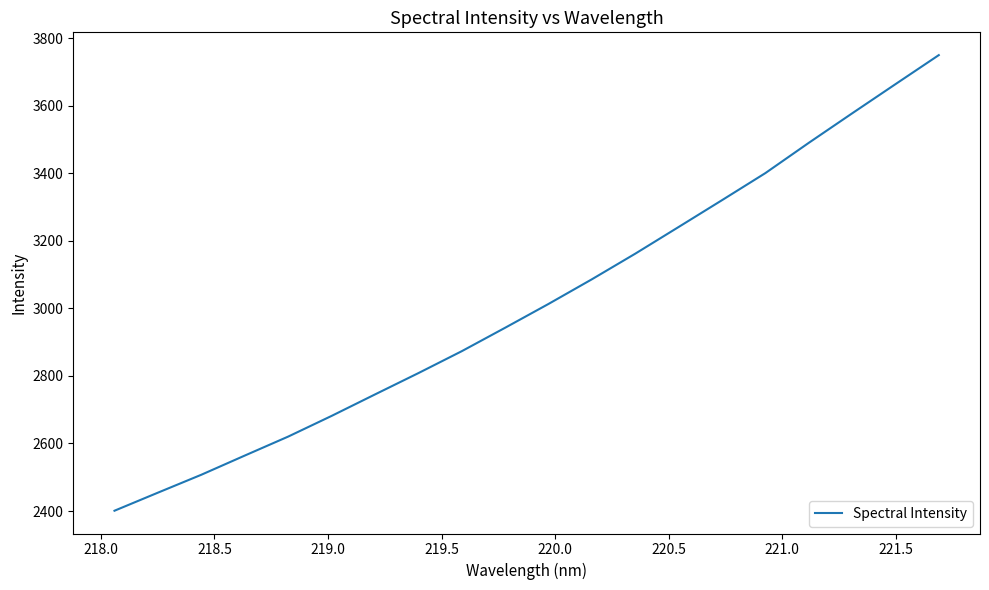

Reading left to right, what are all the values shown in this chart?

2401.0	2454.5	2507.5	2564.2	2620.4	2681.6	2745.1	2808.2	2873.1	2942.5	3013.0	3086.0	3161.8	3240.8	3320.2	3400.3	3489.8	3577.0	3663.5	3749.5